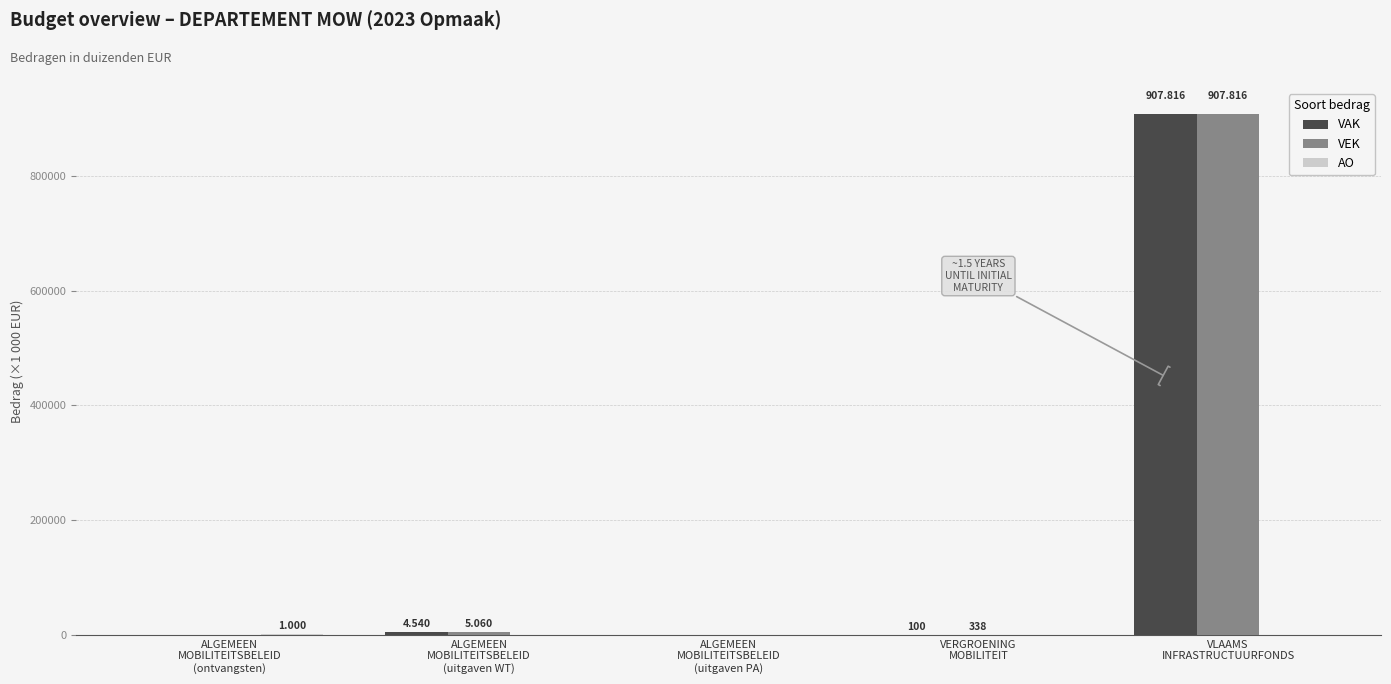

Which series has the largest range (max minus min)?

VAK